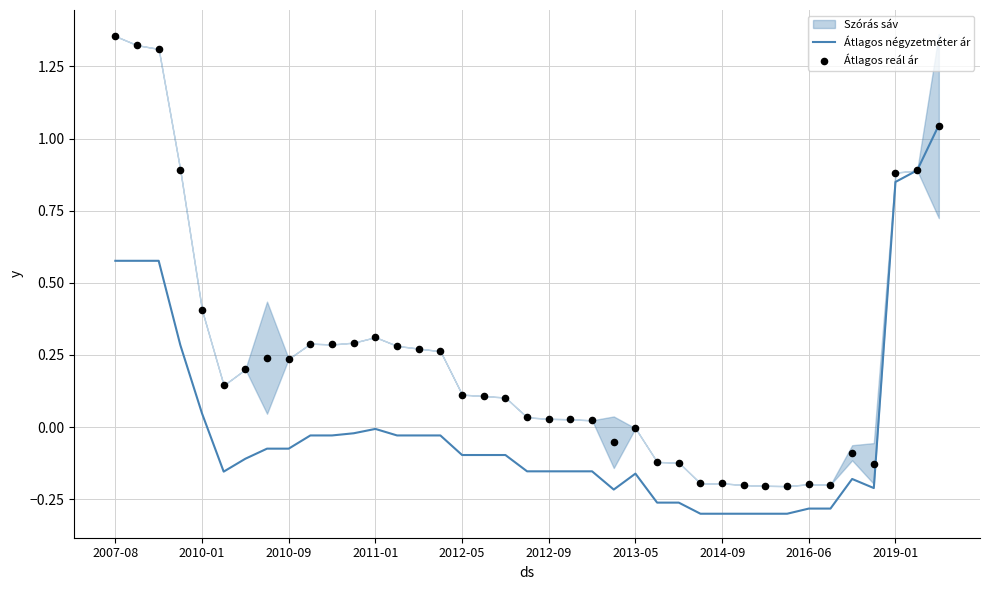

Which series contains the lowest Y value?

Átlagos négyzetméter ár